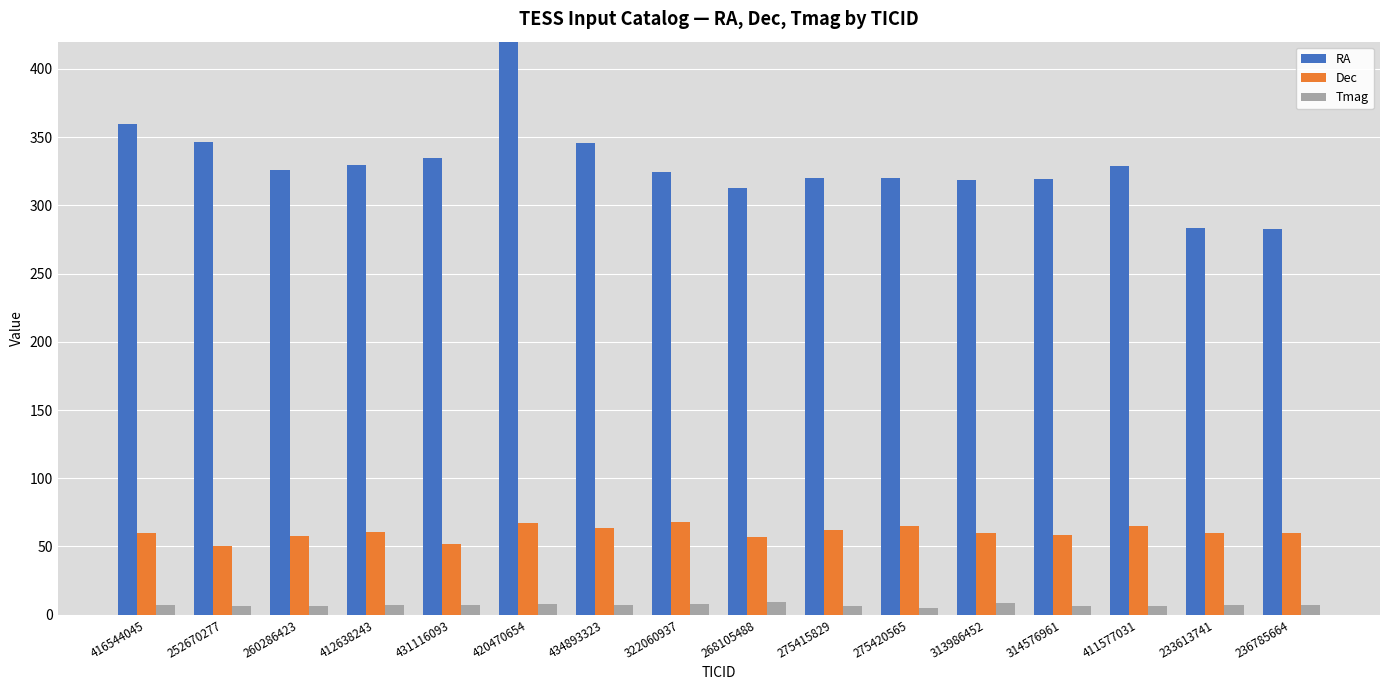

What is the label of the 16th bar from the right?

416544045